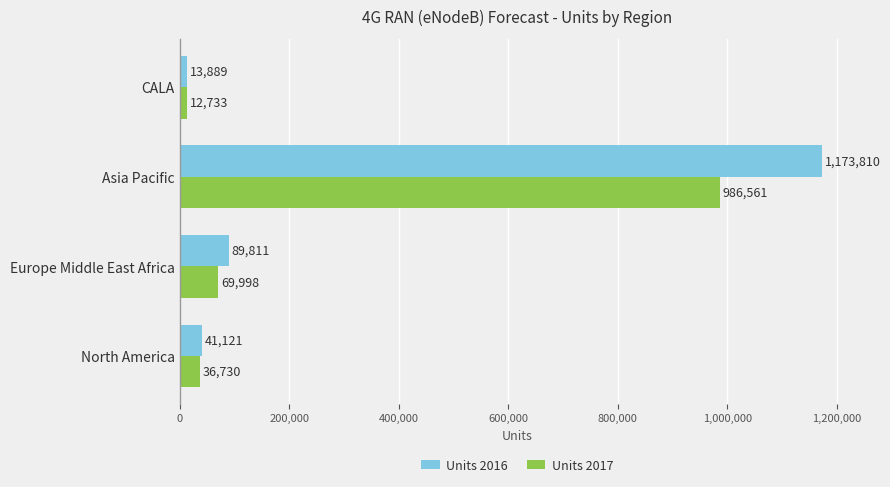

At which label is Units 2016 closest to 593849?

Europe Middle East Africa